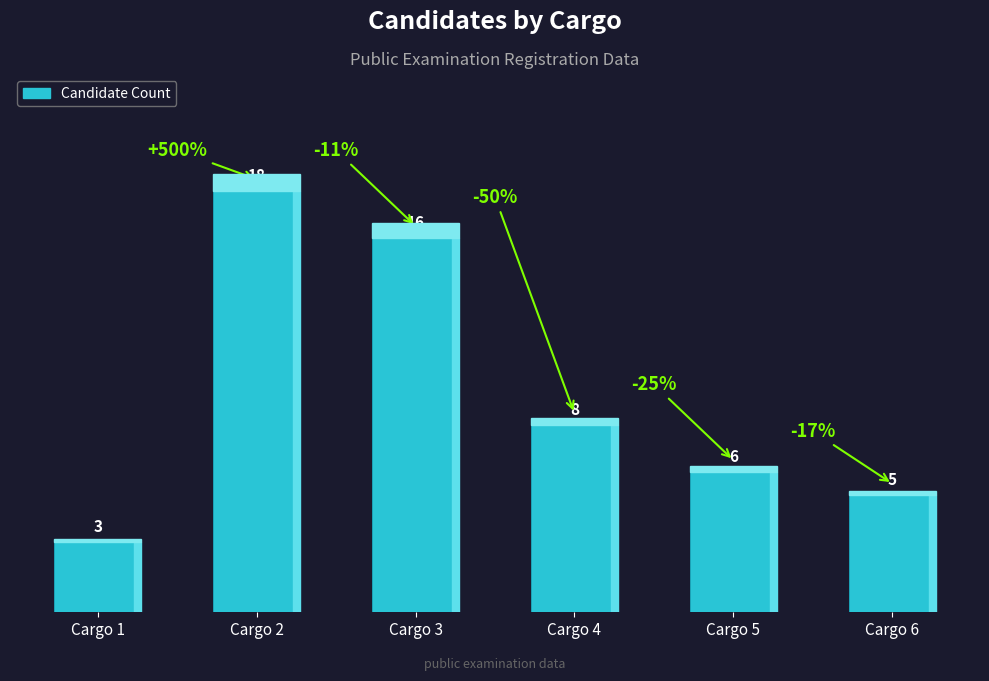

Rank the categories by value from highest to lowest.

Cargo 2, Cargo 3, Cargo 4, Cargo 5, Cargo 6, Cargo 1